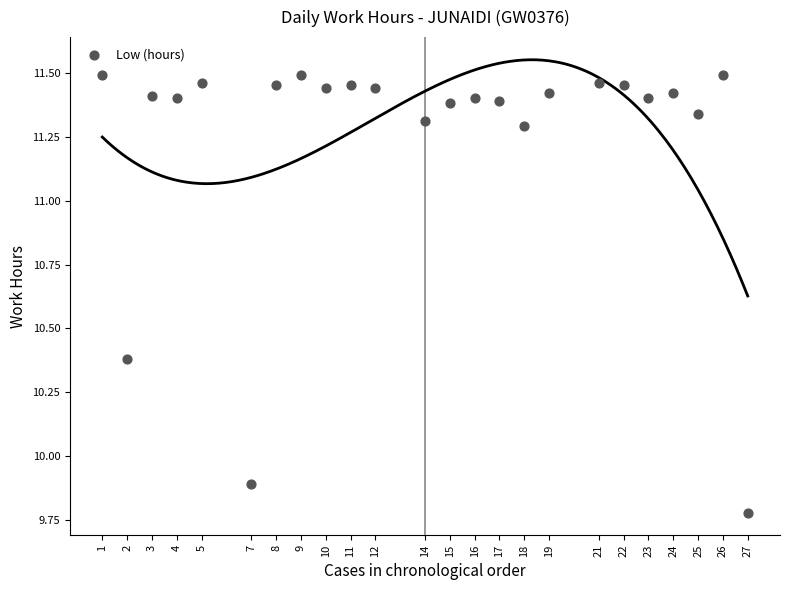

What is the range of Y values (max minus min)?

1.7